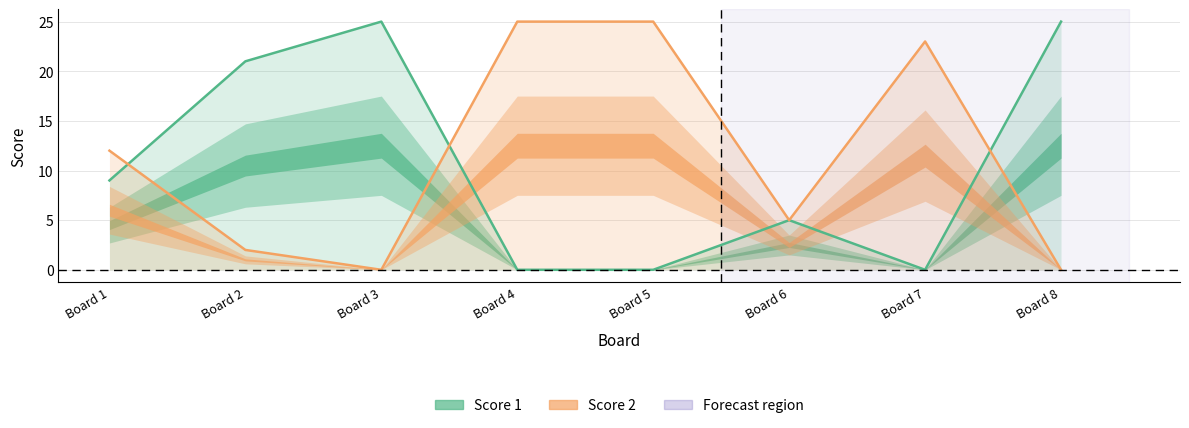

Reading left to right, extract all data points from this chart.

Score 1: 9	21	25	0	0	5	0	25
Score 2: 12	2	0	25	25	5	23	0